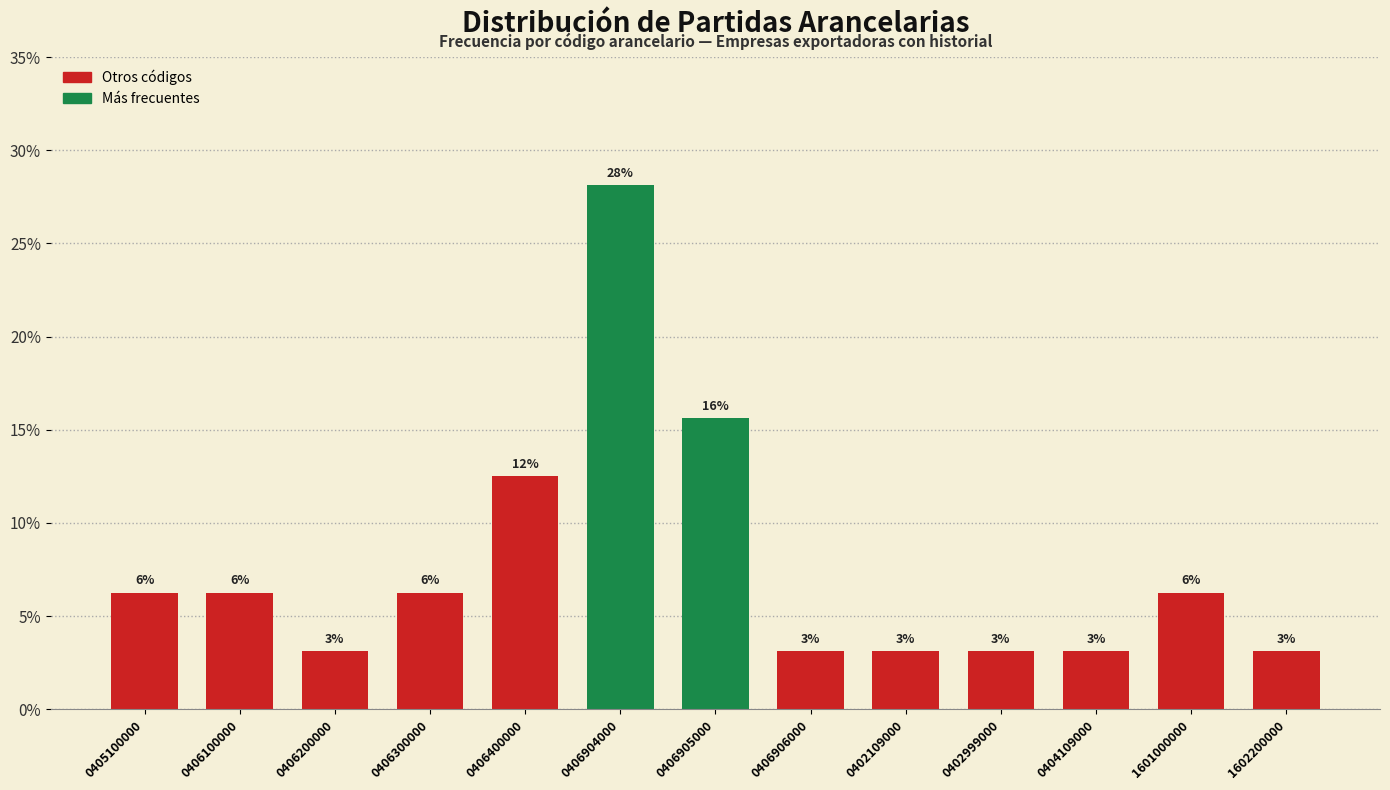

How many bars are there in total?

13